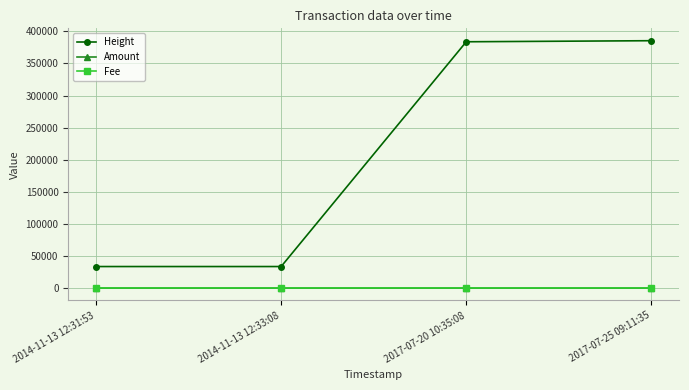

Between which two adjacent categories do Amount and Fee first intersect?

2014-11-13 12:33:08 and 2017-07-20 10:35:08